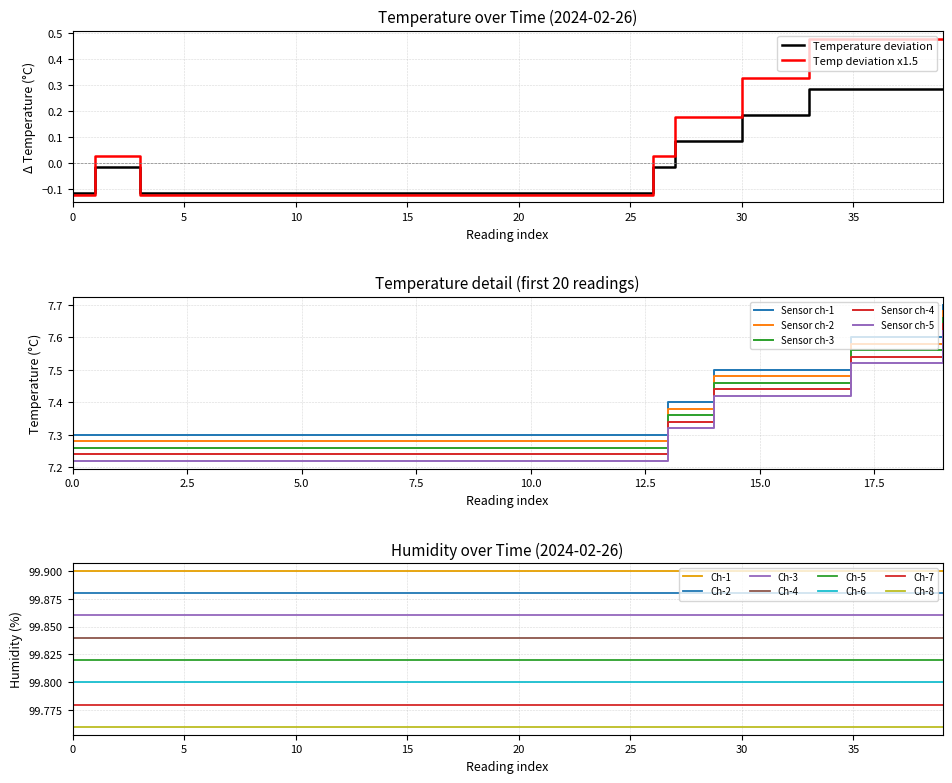

True or false: Temp deviation x1.5 has a value of 0.8 at 35.

False